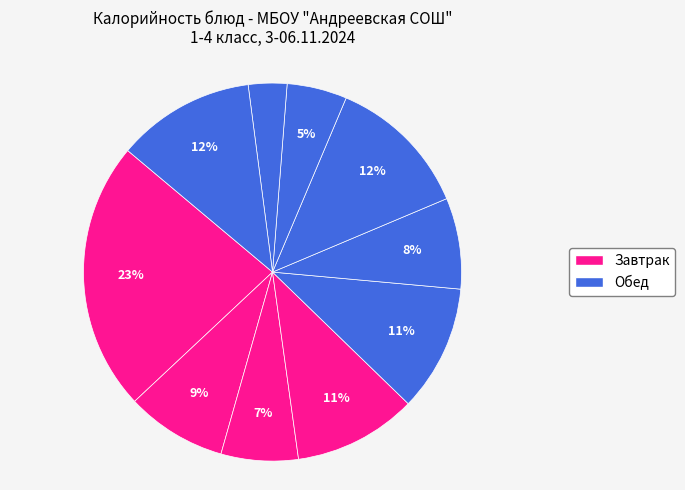

What is the largest slice in the pie chart?

Пудинг из творога с яблоками